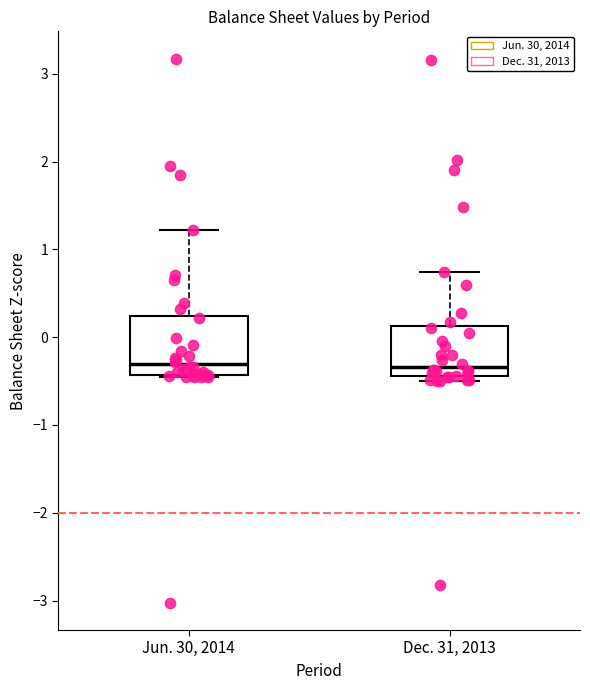

Reading left to right, read every box against the y-axis: the position of its median line, the range the box covers, and the ends of its whiskers. The values are not printed on the chart, so give them approximately, as read against the axis.

Jun. 30, 2014: median -0.3, box -0.4 to 0.2, whiskers -0.5 to 1.2
Dec. 31, 2013: median -0.3, box -0.4 to 0.1, whiskers -0.5 to 0.7